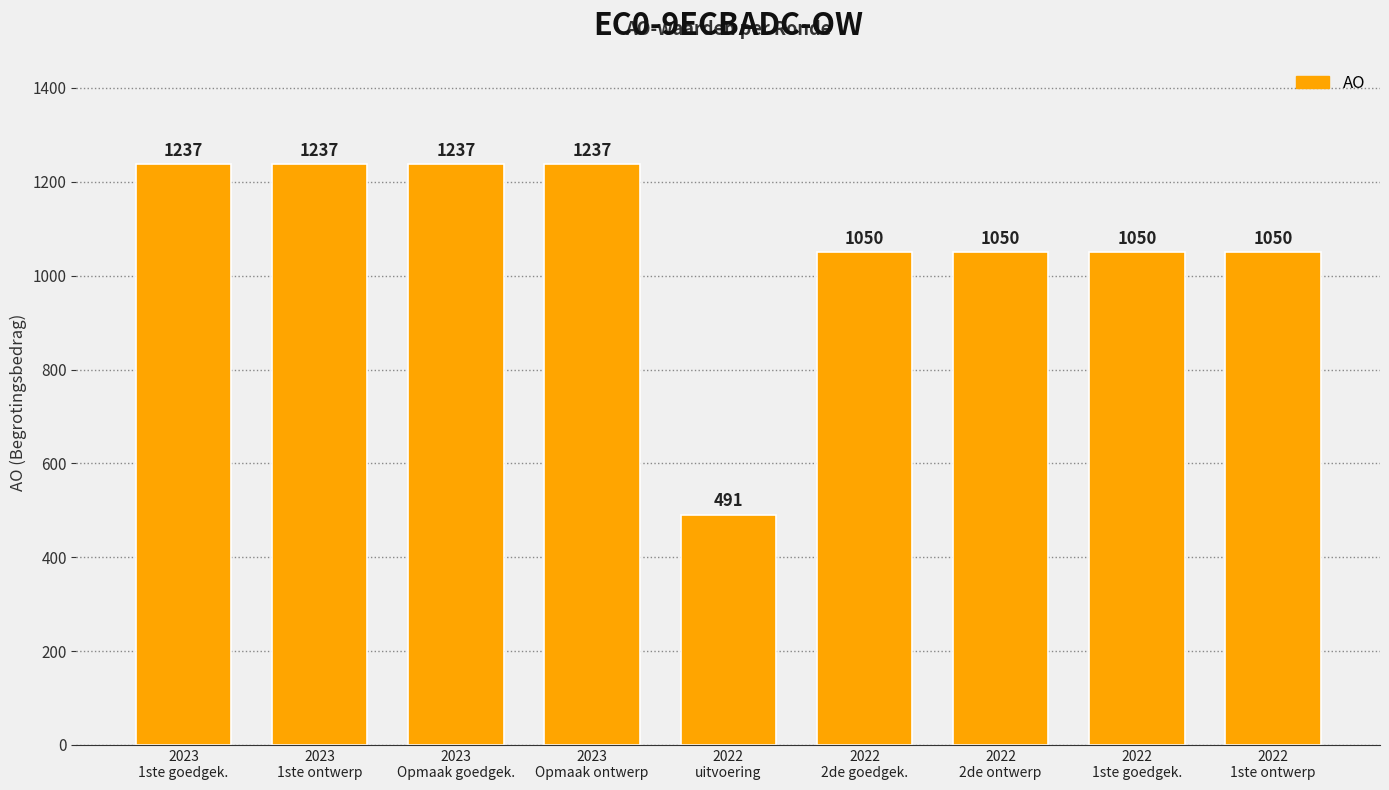

What is the difference between the maximum and minimum values?

746